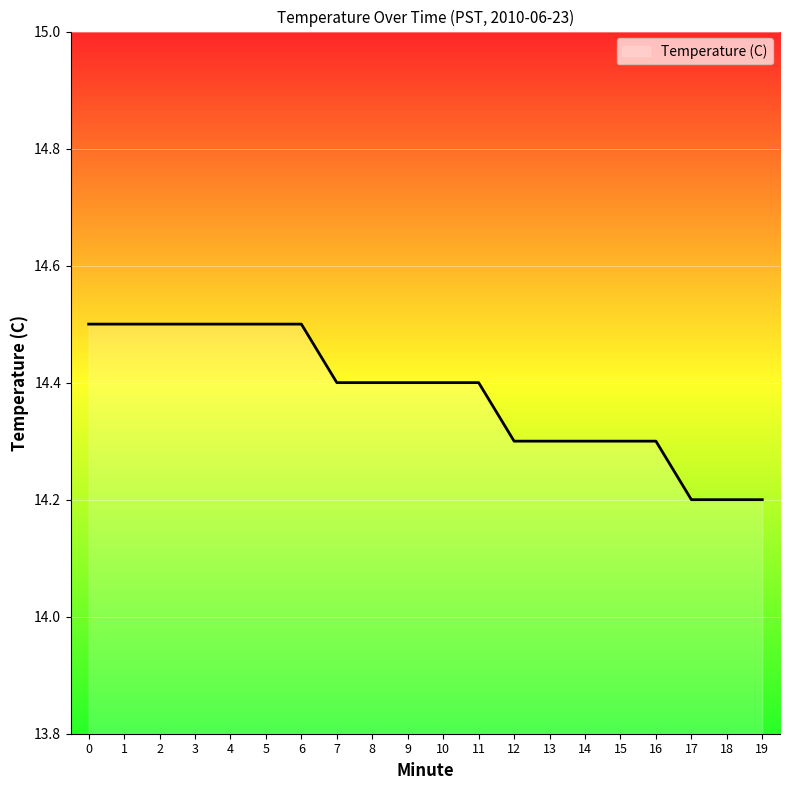

True or false: the data shows 20.7 at 13.

False